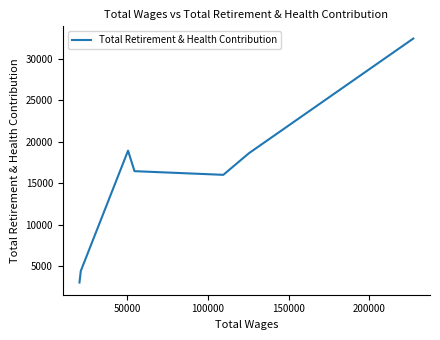

Is this an area chart (filled region under the line)?

No